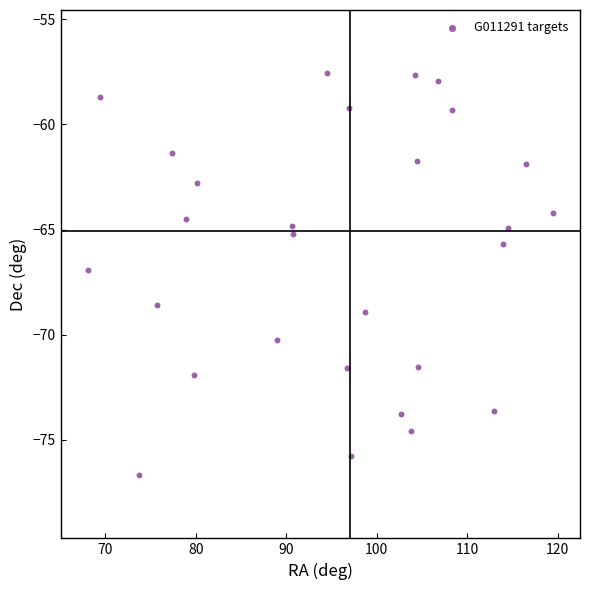

What is the range of Y values (max minus min)?

19.1